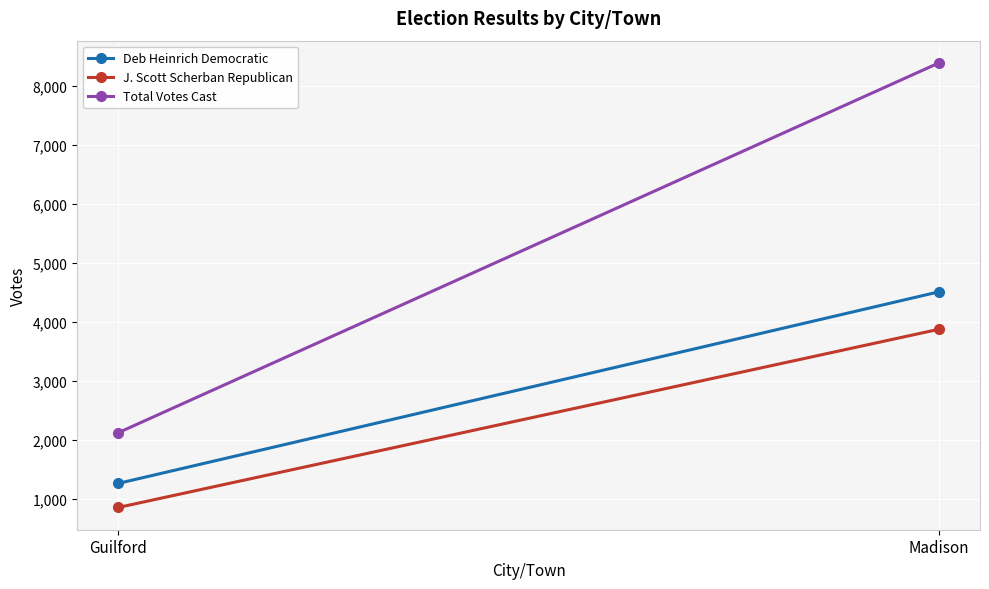

Which series has the largest total across all categories?

Total Votes Cast